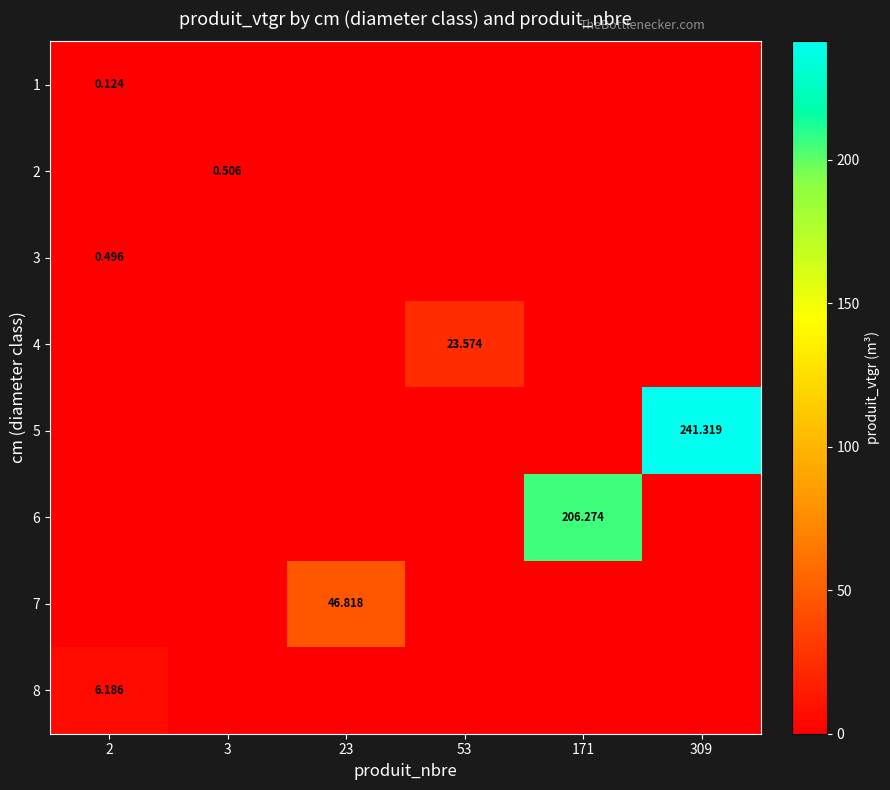

How many values in the 8 series exceed 0?

1